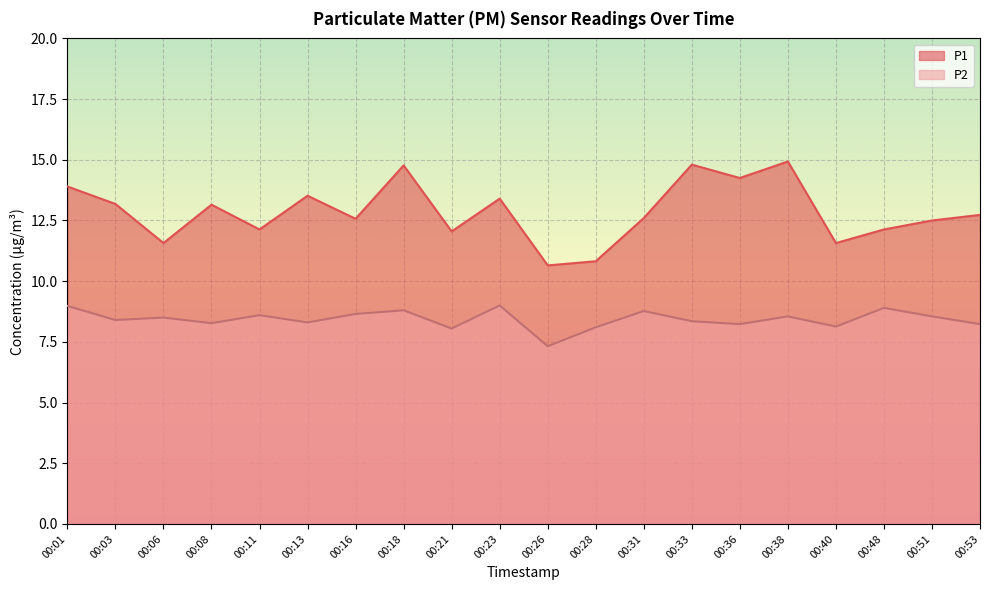

Which category has the lowest value across all series?

00:26